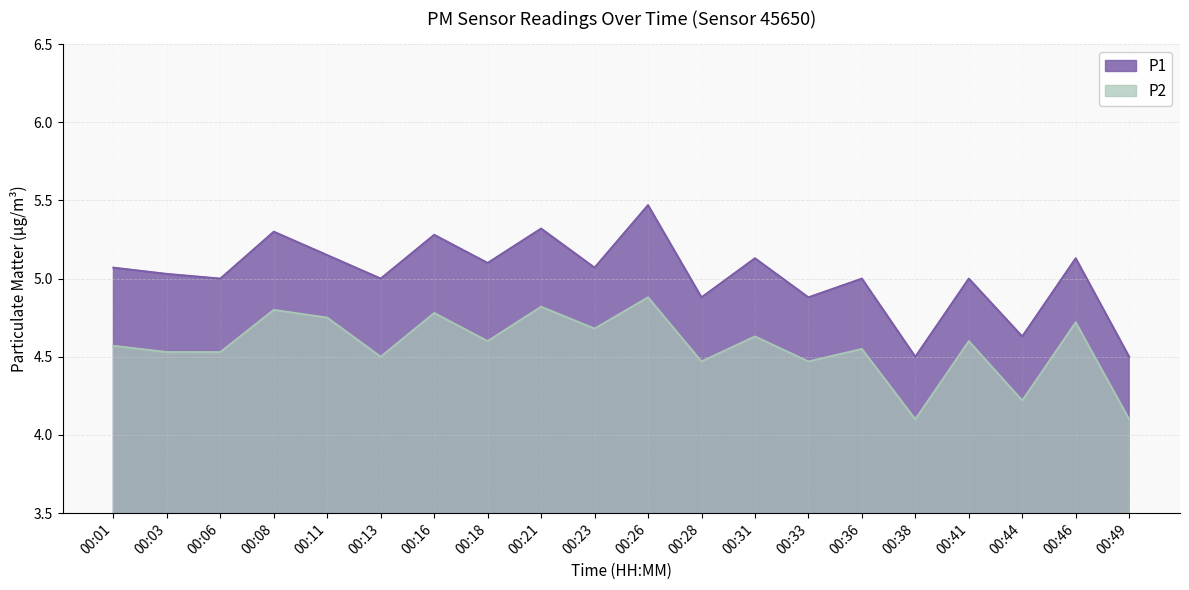

Is it true that P2 equals 1.3 at 00:18?

False